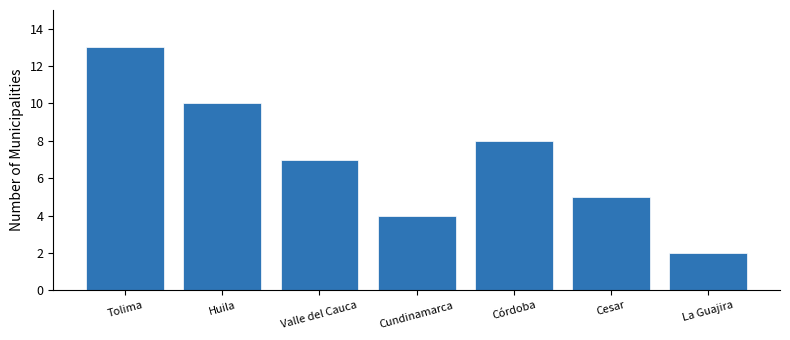

Reading left to right, extract all data points from this chart.

Tolima=13	Huila=10	Valle del Cauca=7	Cundinamarca=4	Córdoba=8	Cesar=5	La Guajira=2